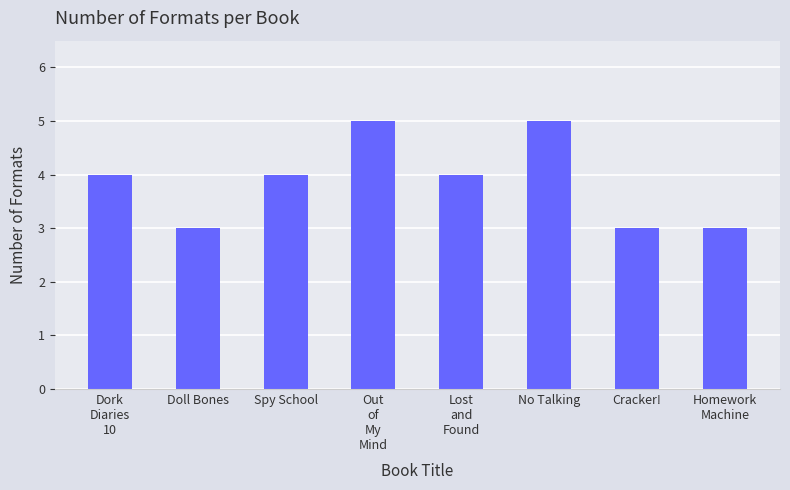

Reading left to right, list all the values displayed in this chart.

4	3	4	5	4	5	3	3